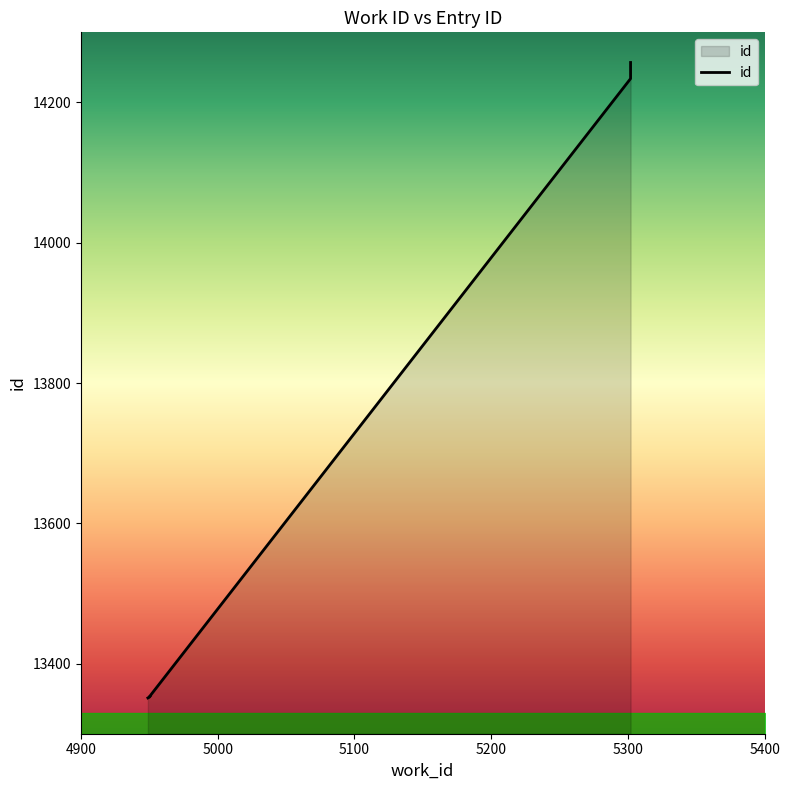

Approximately how many times larger is the value at 4951 compared to 5302?

0.9